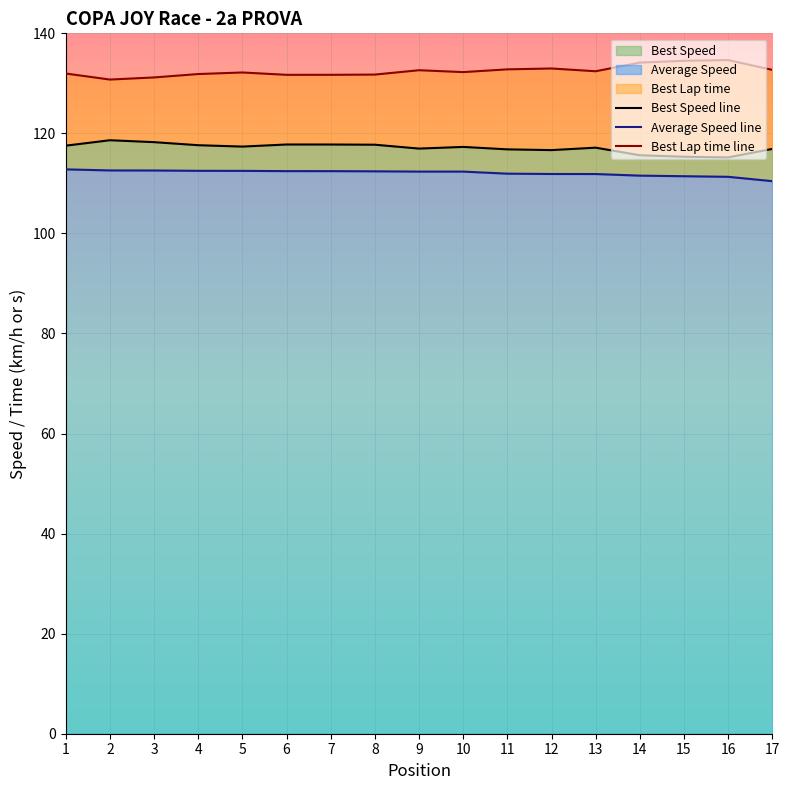

Which series has the widest spread of values?

Best Lap time line